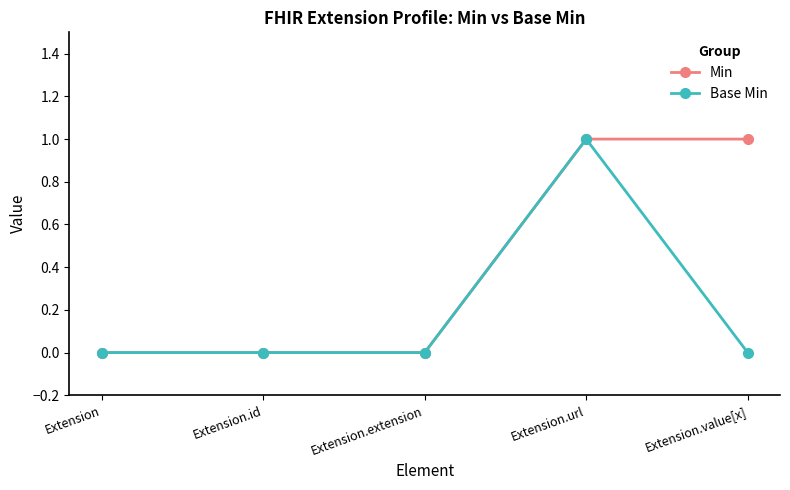

At Extension.value[x], list the series in order from smallest to largest.

Base Min, Min